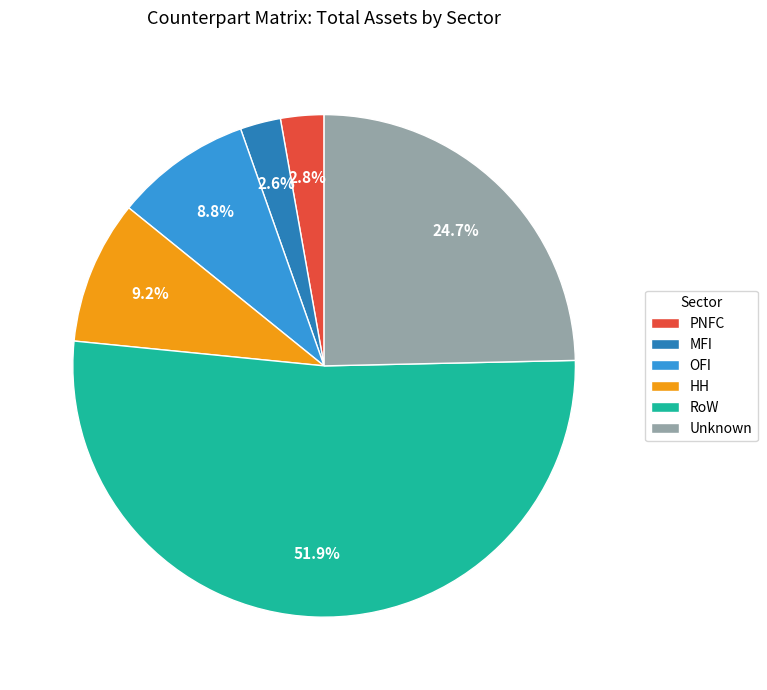

How many segments does this pie chart have?

6